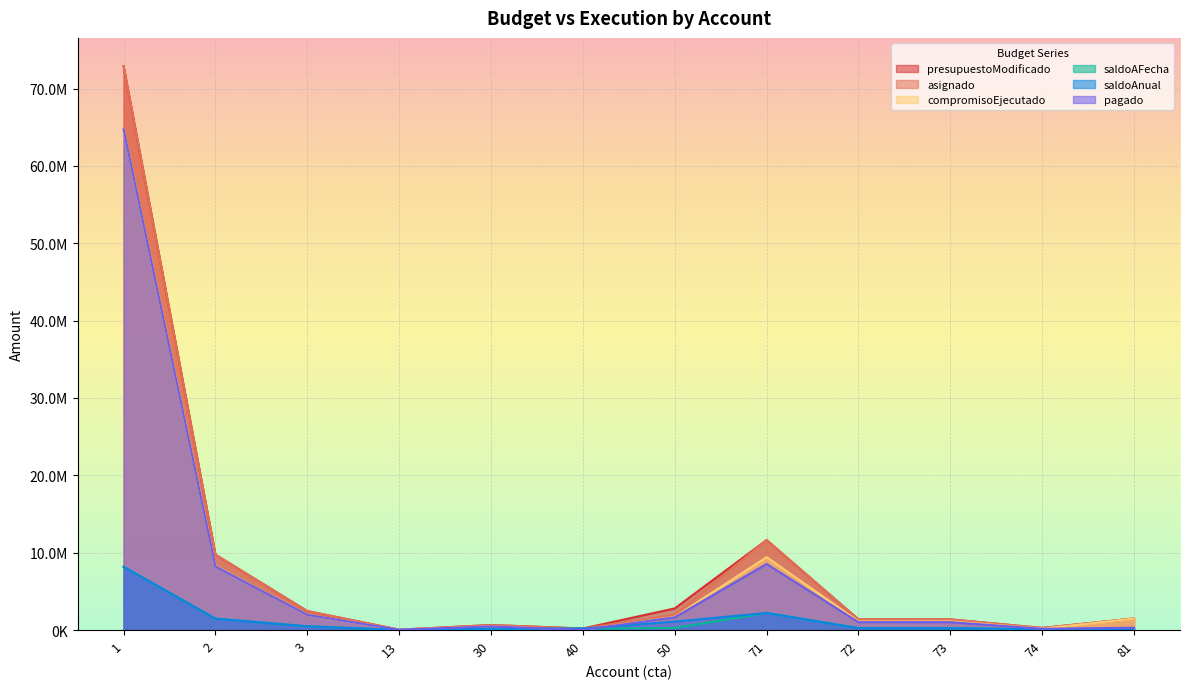

What is the highest value of the saldoAFecha series?

8181780.1